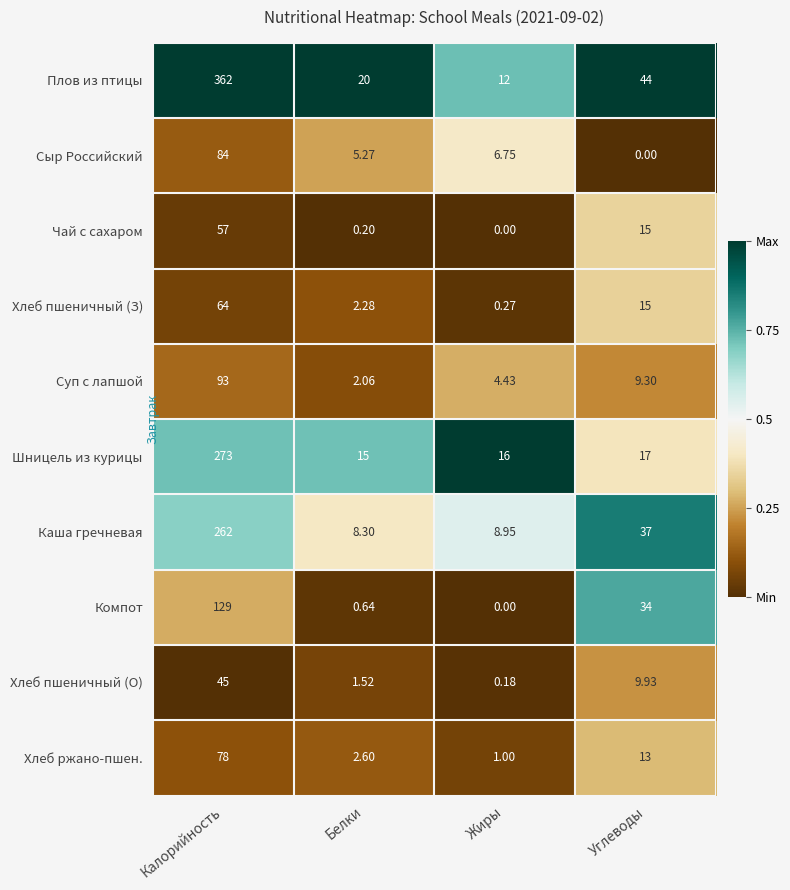

Which series has the widest spread of values?

Плов из птицы